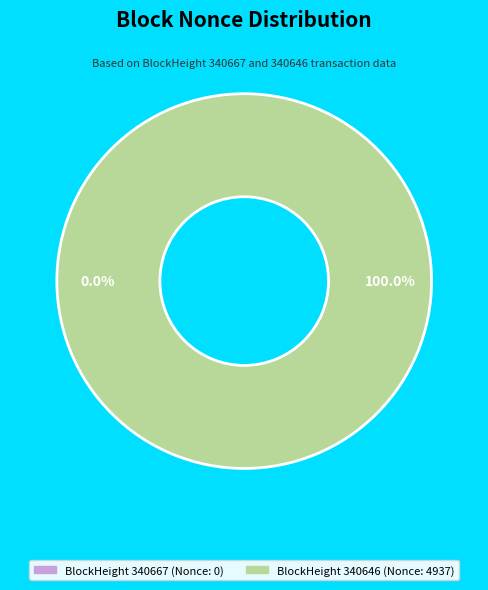

Which category has the biggest portion of the pie?

340646